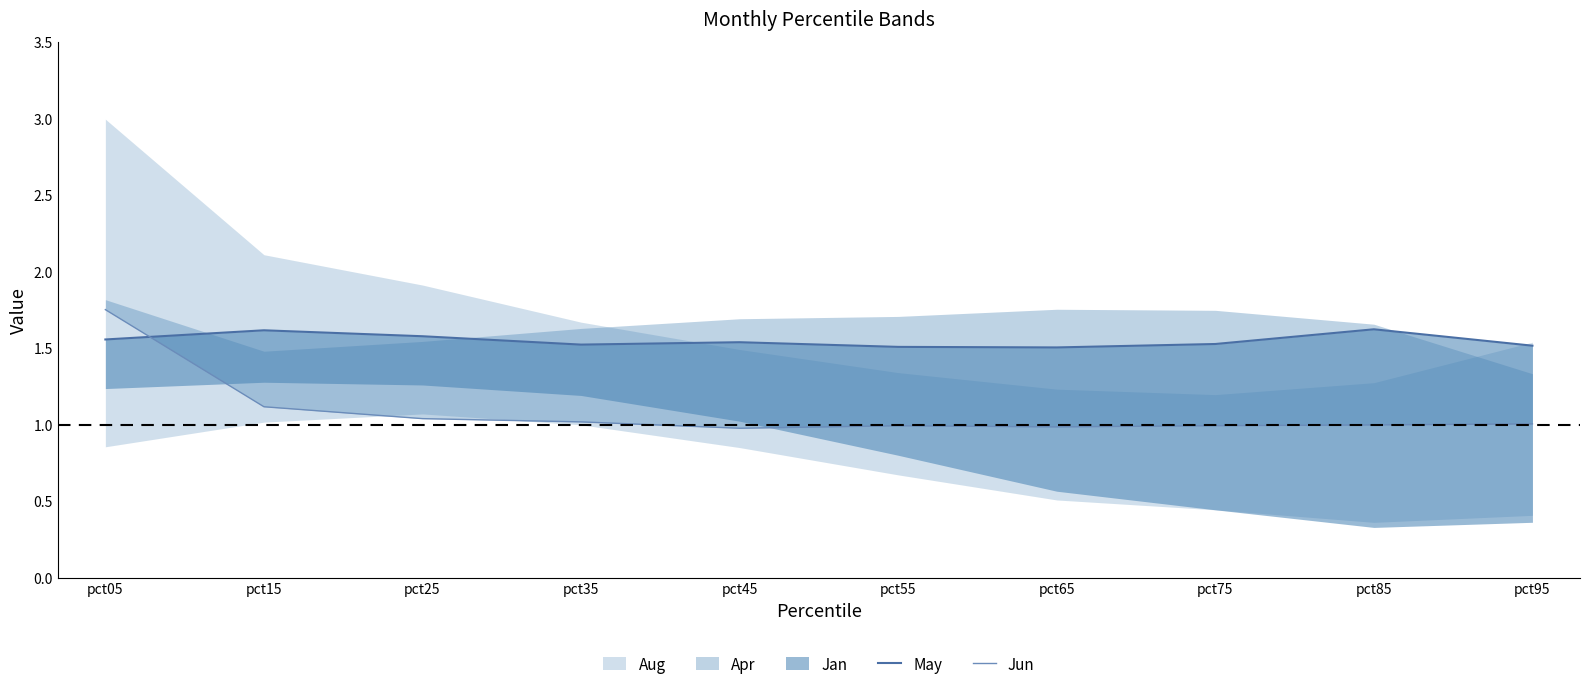

The Jun series shows 1.0 at pct45. True or false?

True